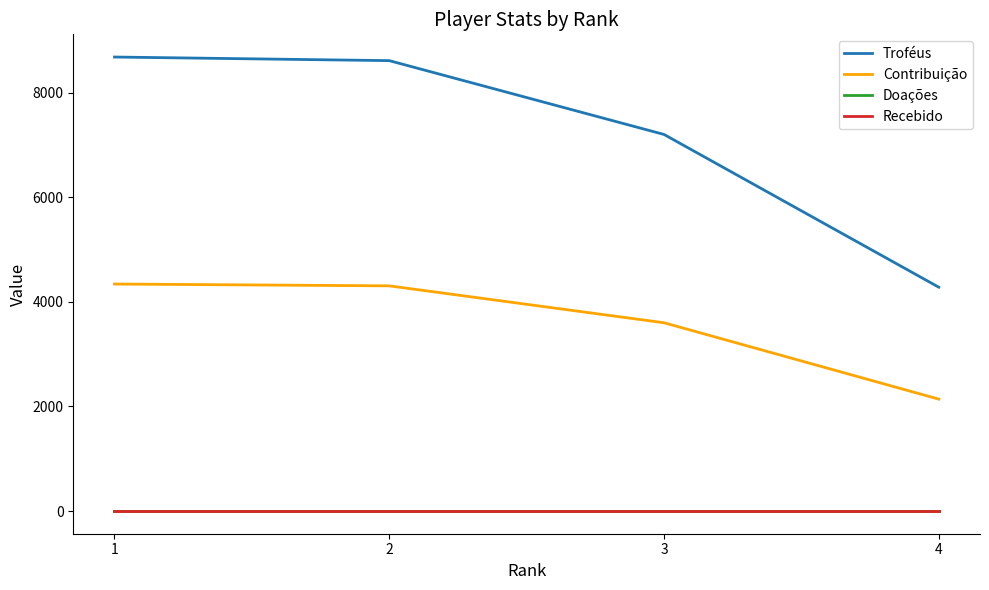

Reading left to right, list all the values displayed in this chart.

Troféus: 8684	8615	7203	4281
Contribuição: 4342	4307	3601	2140
Doações: 0	0	0	0
Recebido: 0	0	0	0